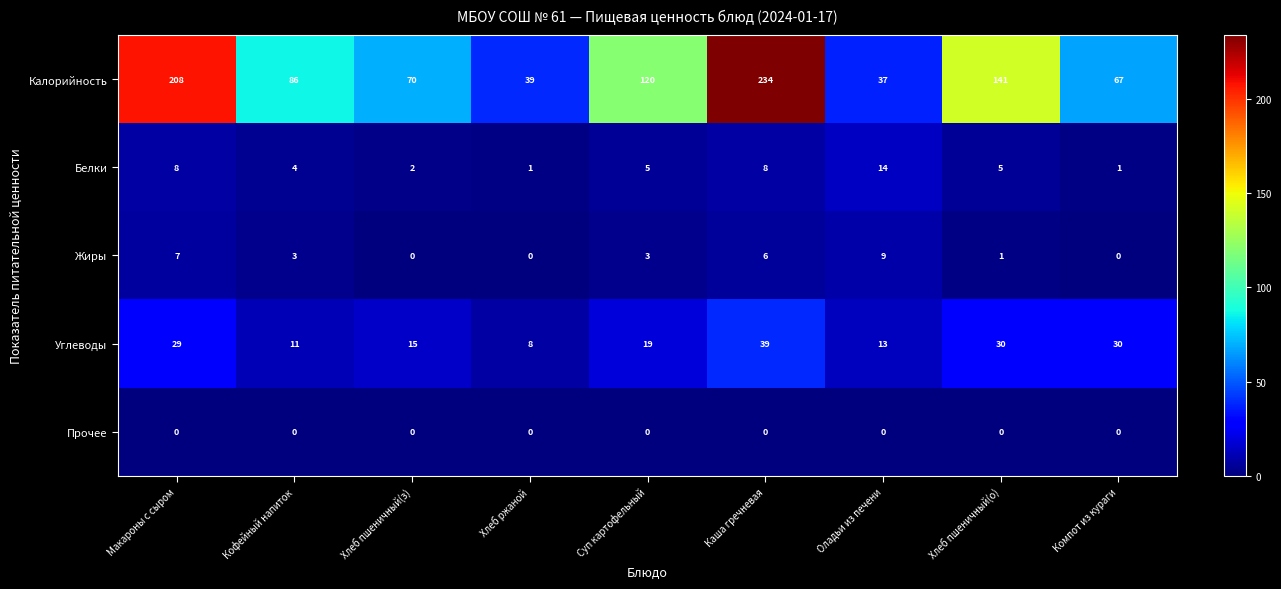

Is the value of Углеводы at Компот из кураги greater than the value of Жиры at Компот из кураги?

Yes